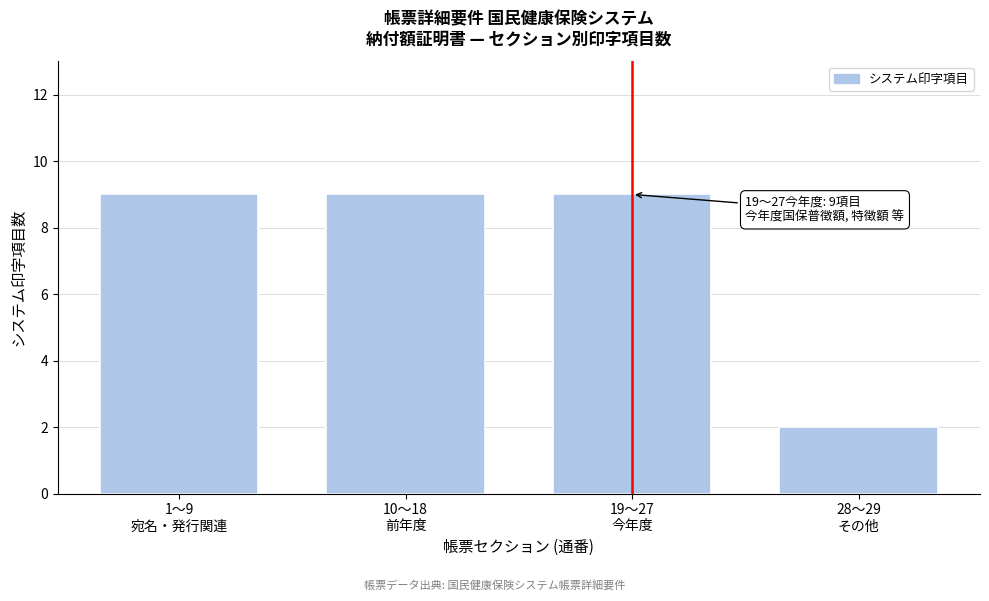

Reading left to right, transcribe all the data shown in this chart.

9	9	9	2